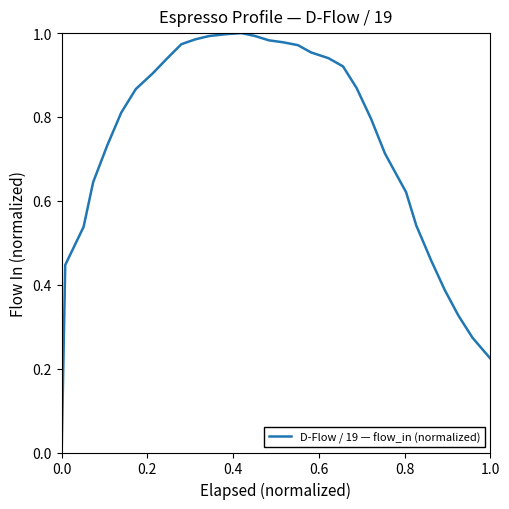

How many lines are shown in the chart?

1